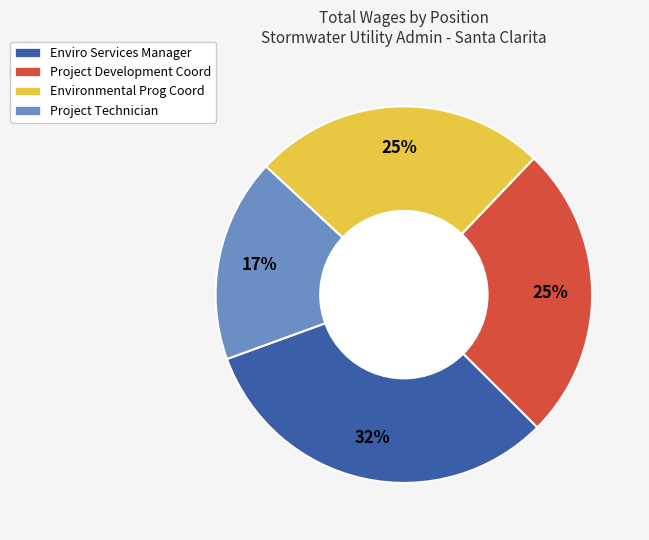

How many slices are in this pie chart?

4